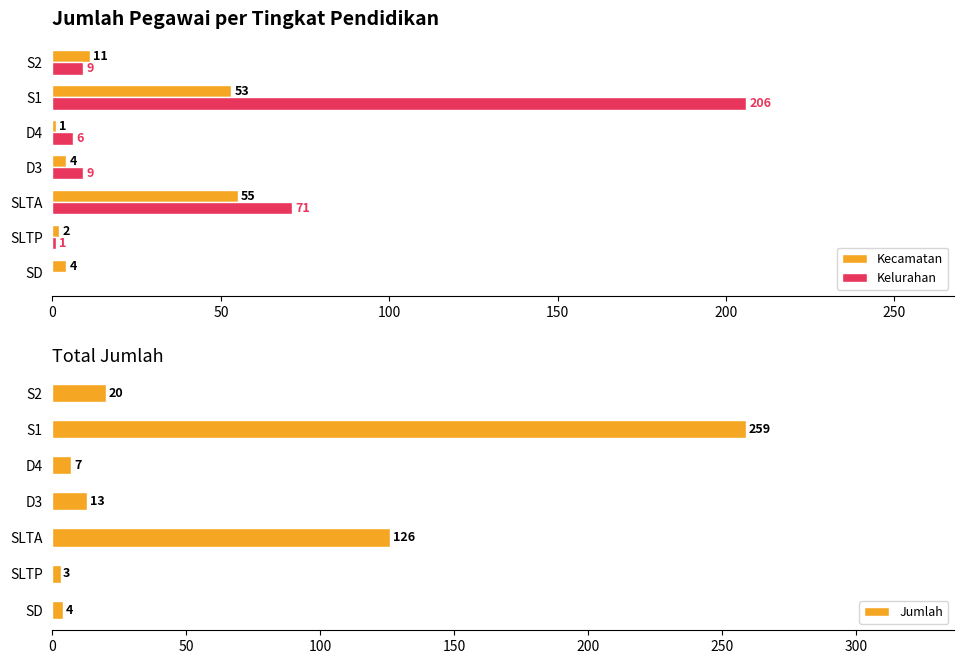

True or false: Jumlah has a value of 36 at S2.

False